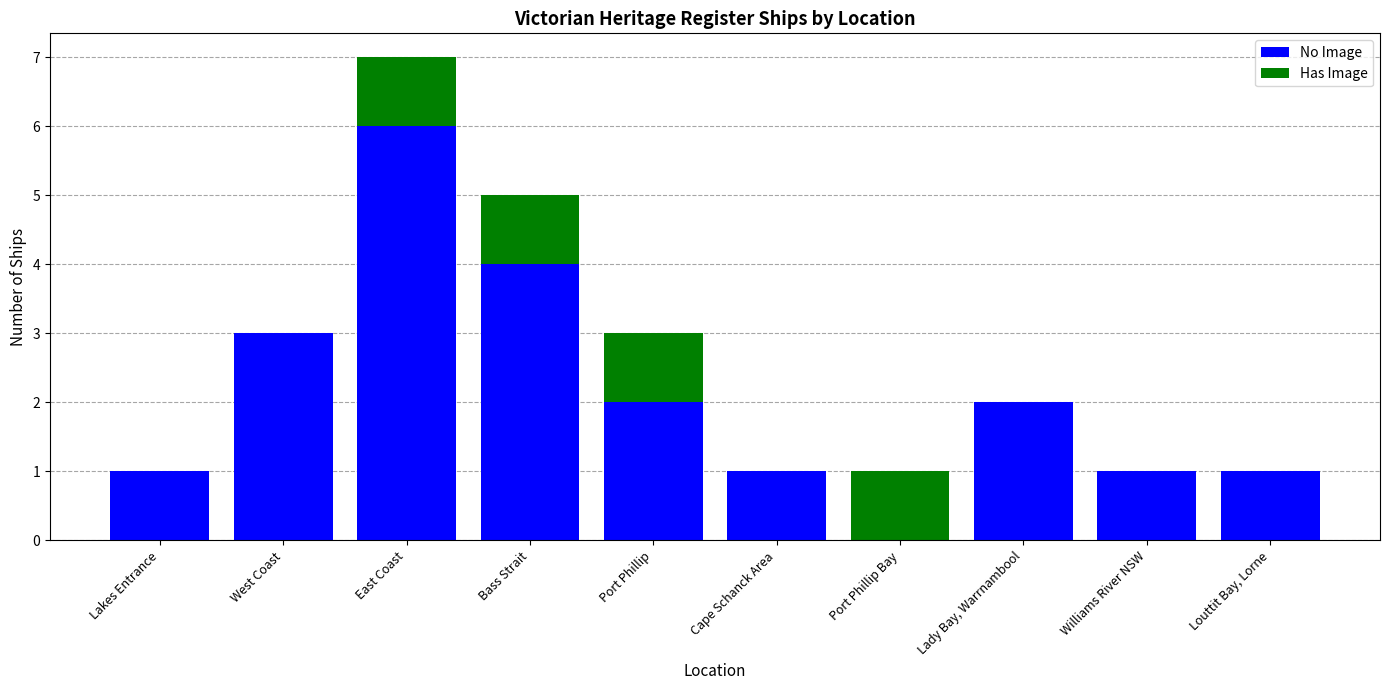

Does the chart contain stacked bars?

Yes